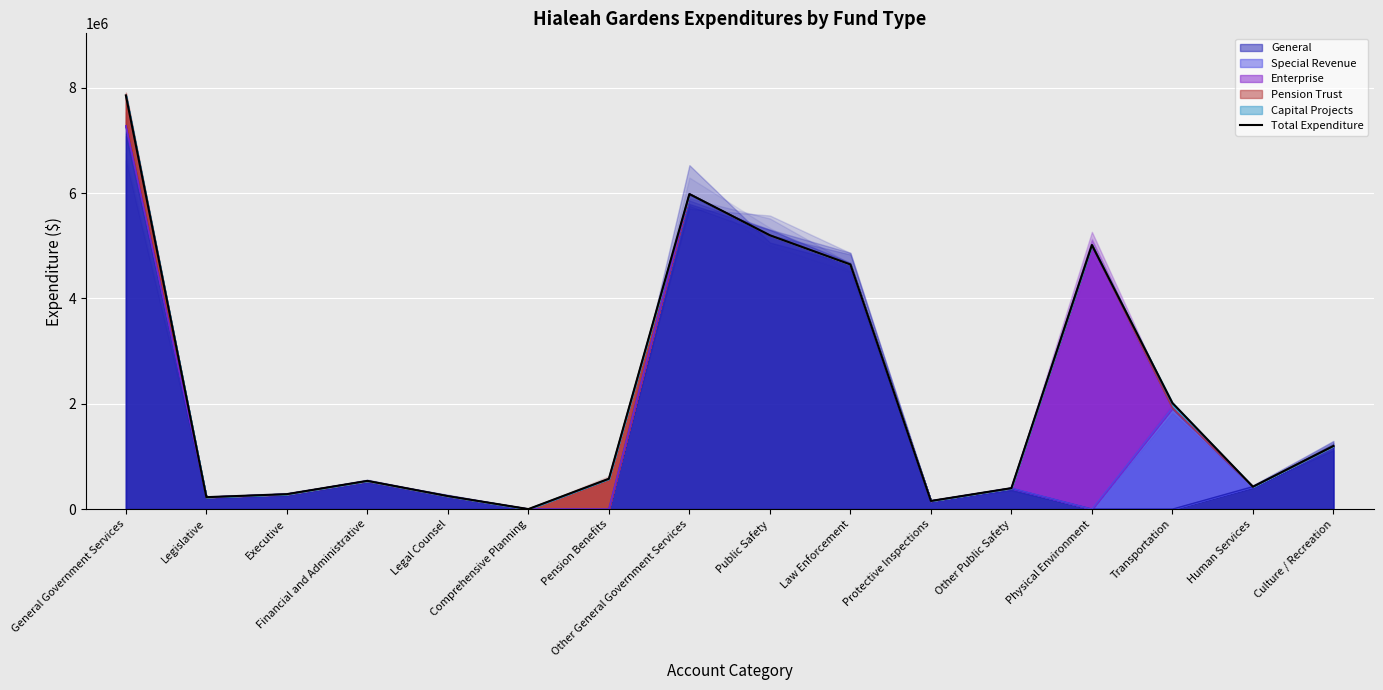

Is it true that the value at General Government Services is 12617171?

False